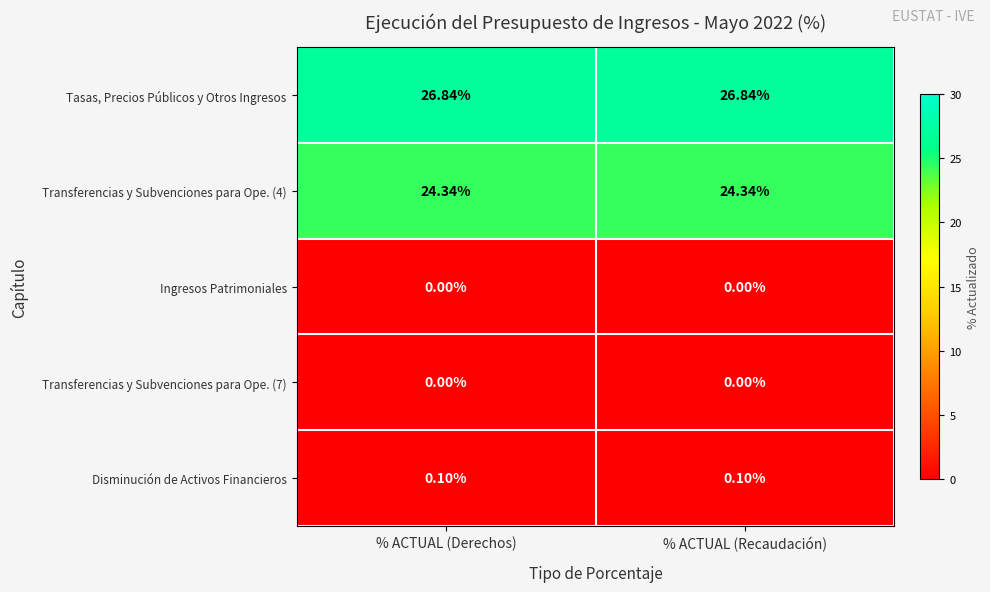

How many categories are shown in the chart?

2